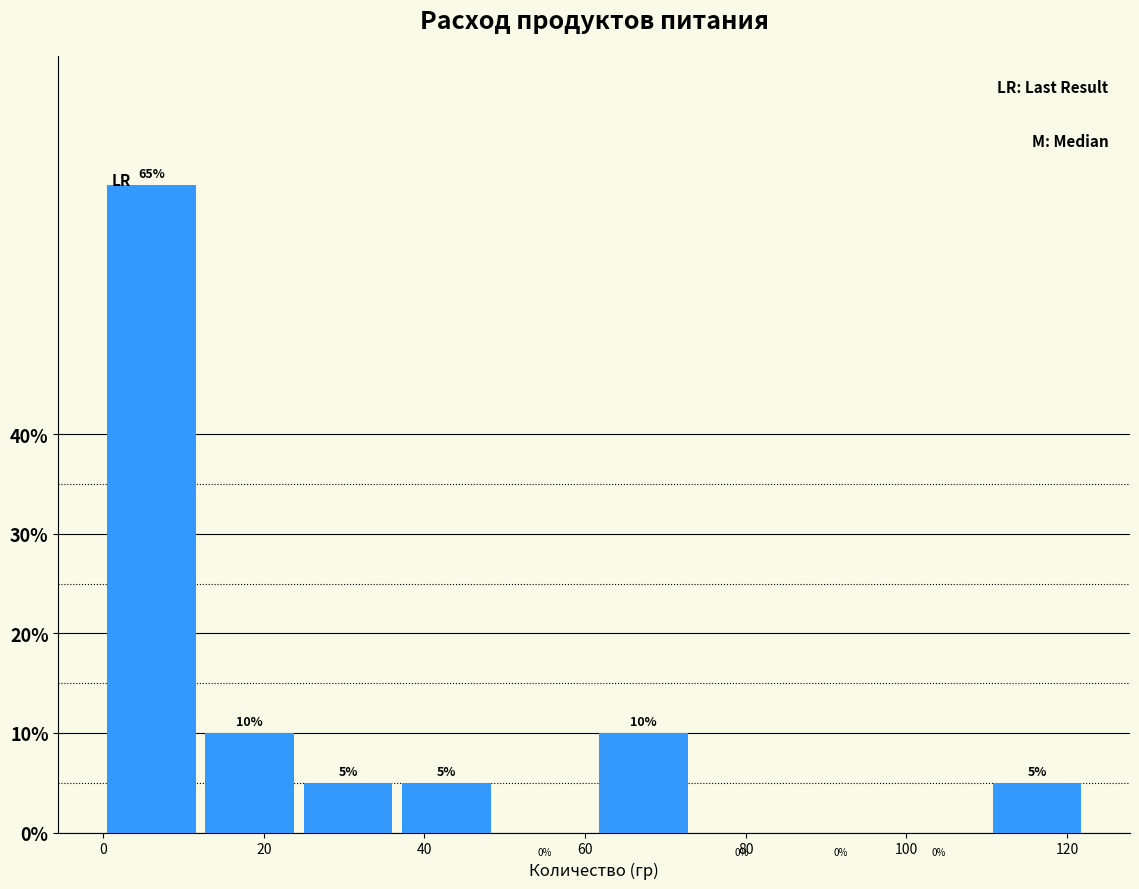

Which range on the x-axis has the tallest bar?

0 to 12